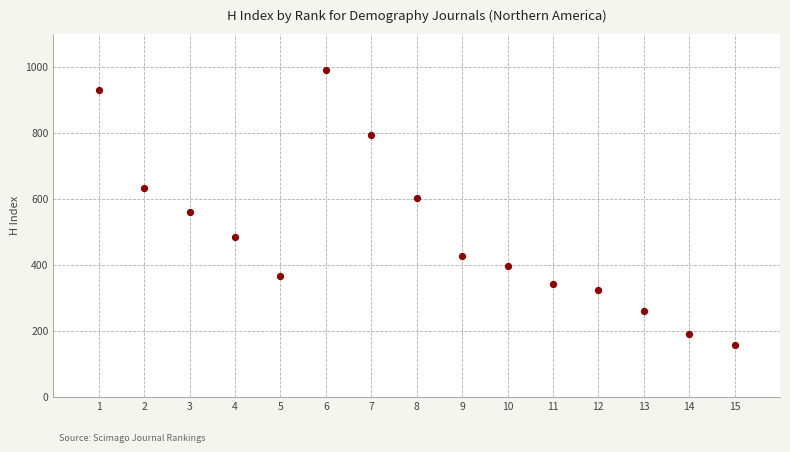

What is the range of Y values (max minus min)?

833